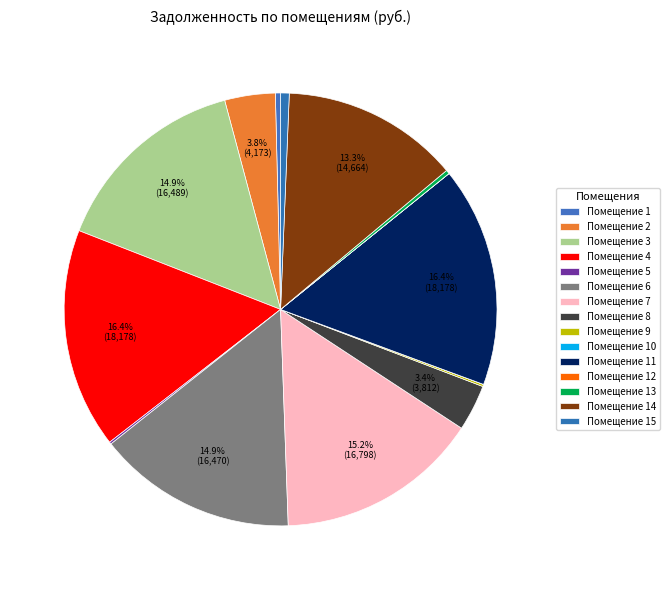

How many slices are in this pie chart?

15